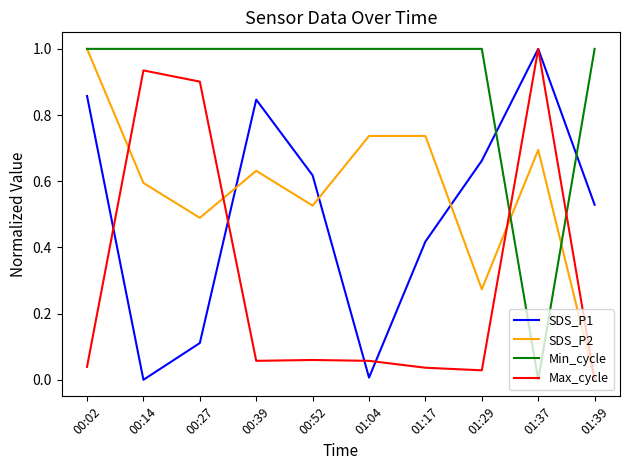

Is it true that SDS_P2 equals 0.5 at 00:27?

True